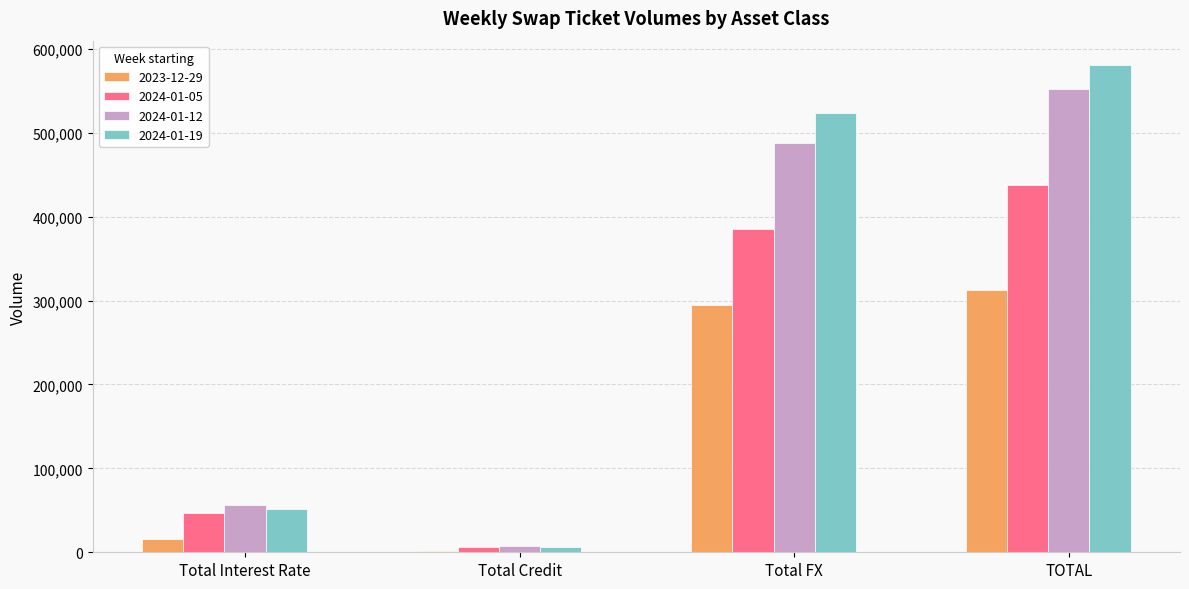

Where is 2024-01-05 nearest to the value 221923?

Total FX